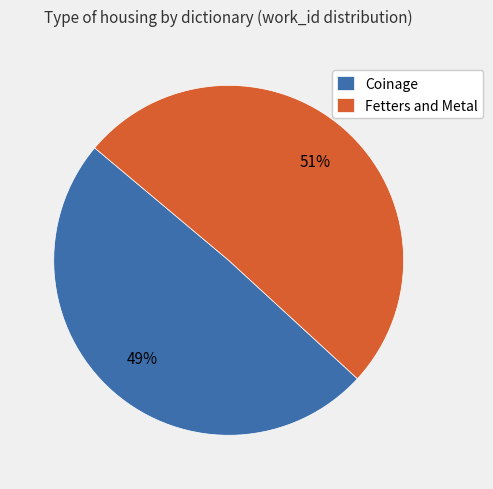

Which category has the biggest portion of the pie?

Fetters and Metal